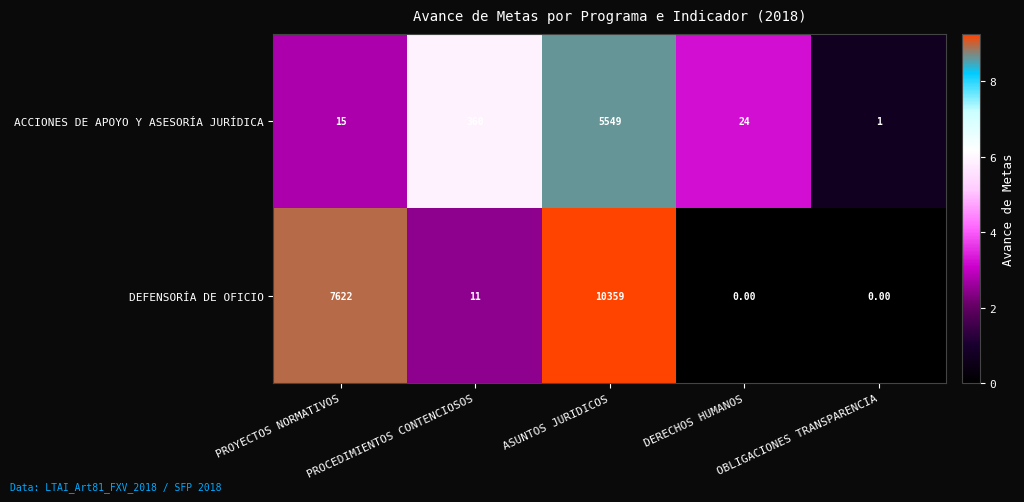

Which series changed the most between PROYECTOS NORMATIVOS and DERECHOS HUMANOS?

DEFENSORÍA DE OFICIO